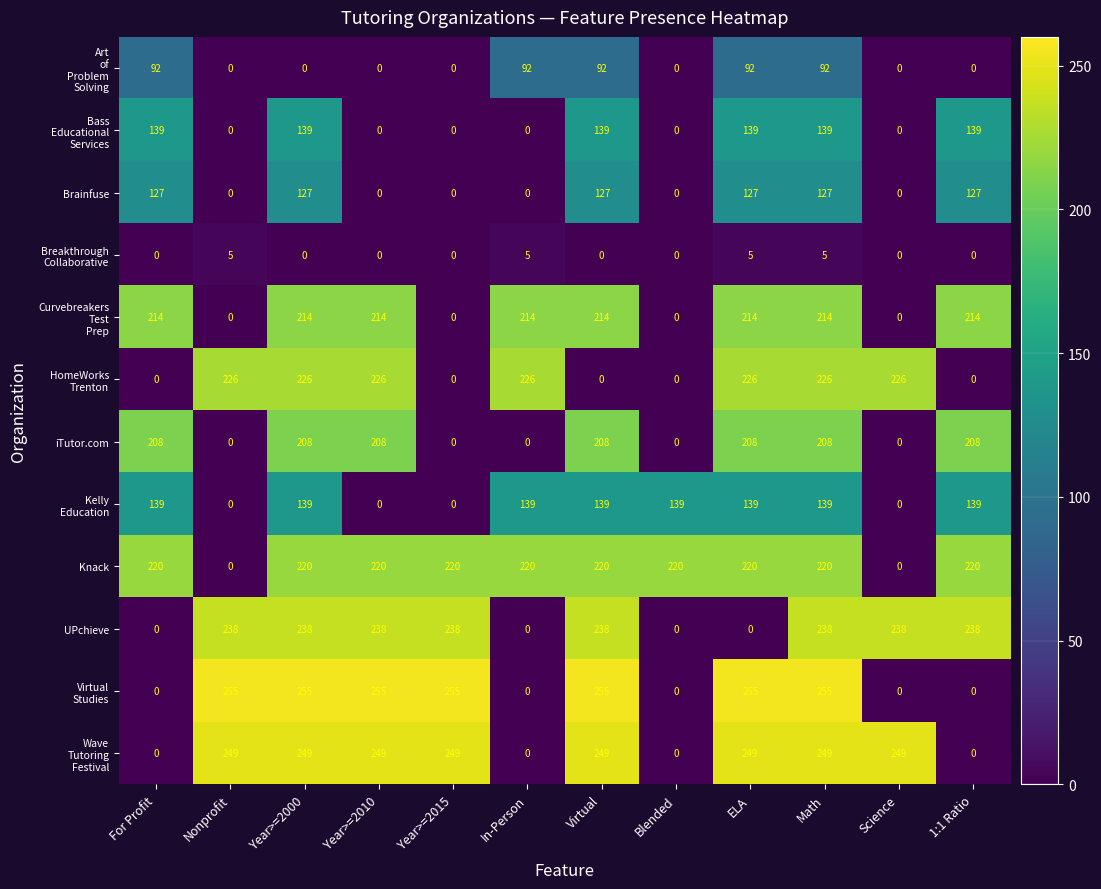

How many categories are shown in the chart?

12